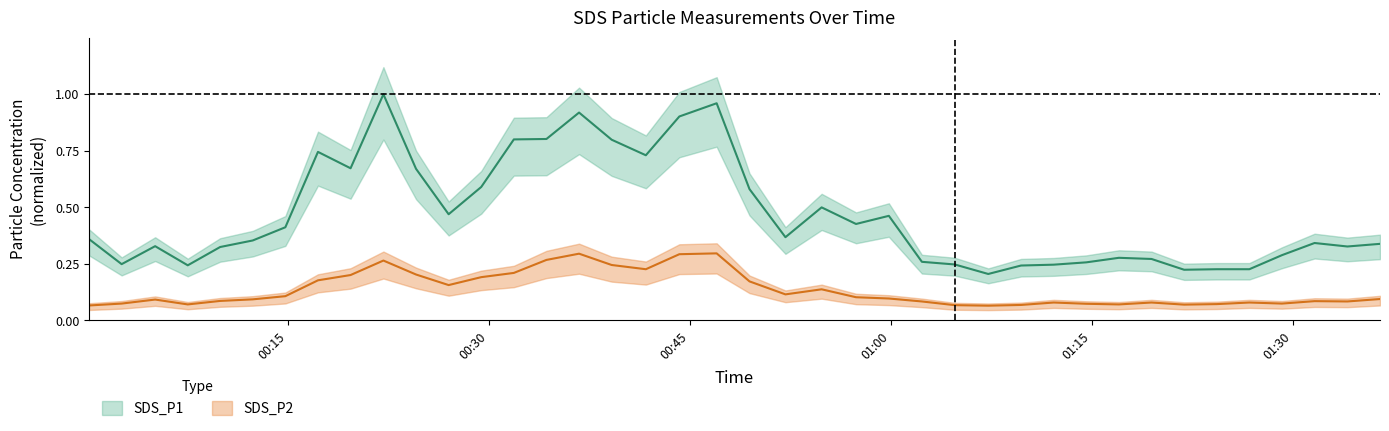

What is the sum of all SDS_P2 values?

5.4